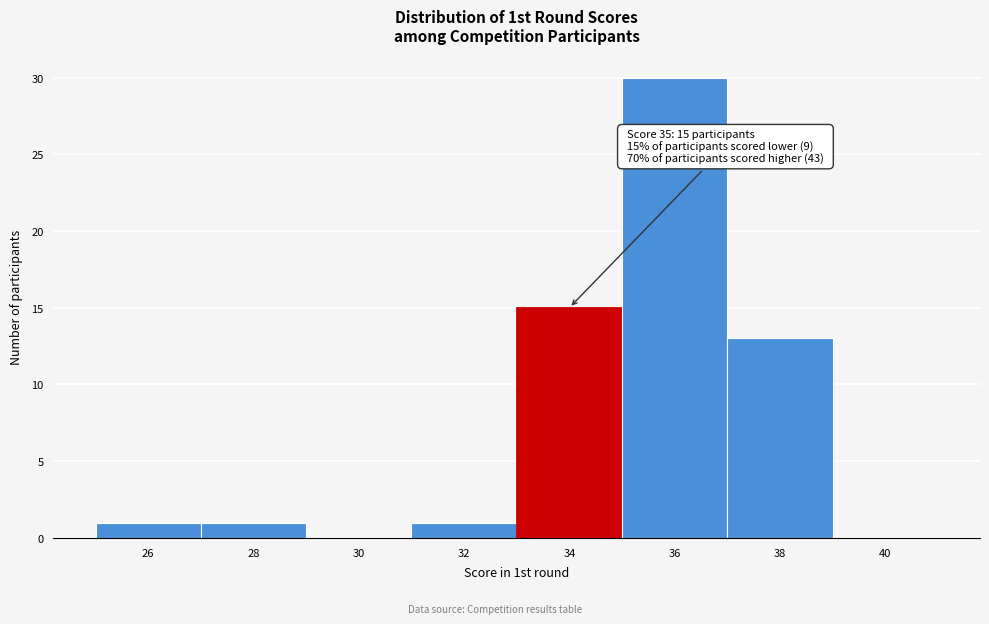

Reading left to right, transcribe all the data shown in this chart.

26=1	28=1	30=0	32=1	34=15	36=30	38=13	40=0